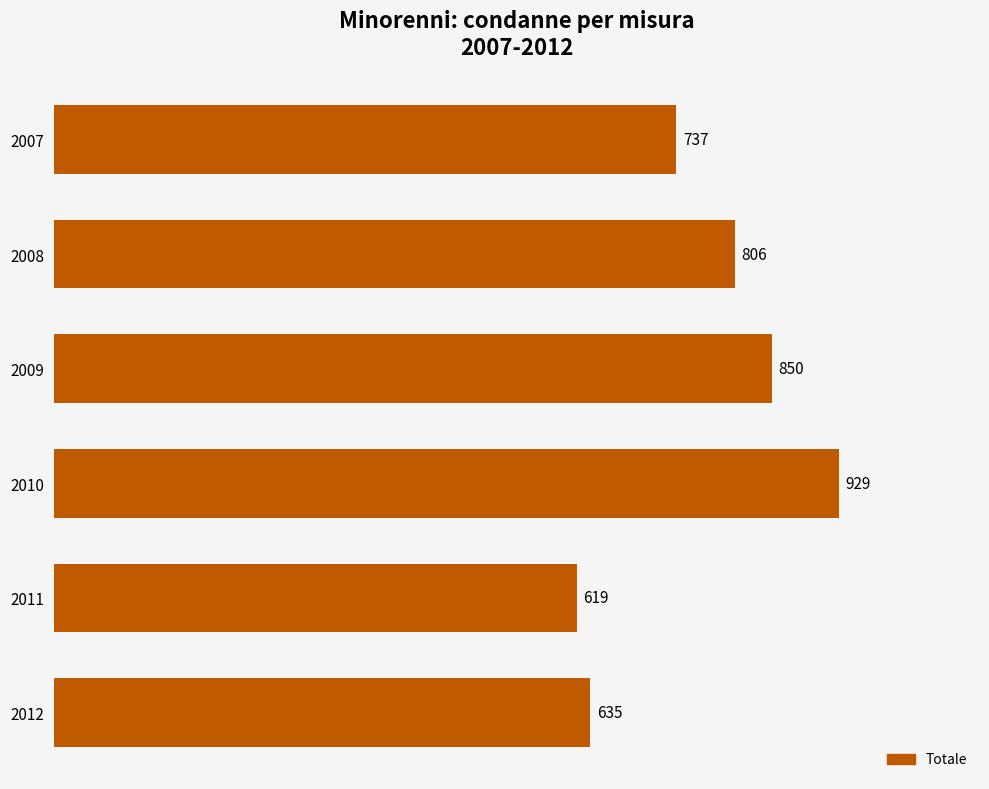

Approximately how many times larger is the value at 2012 compared to 2010?

0.7